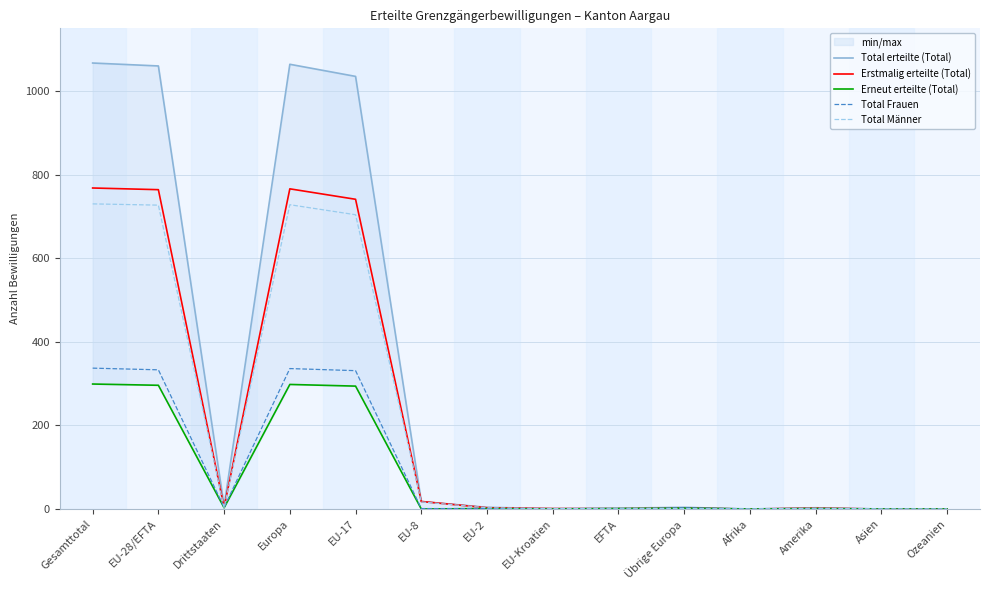

True or false: Total Männer and Total erteilte (Total) intersect in this chart.

False